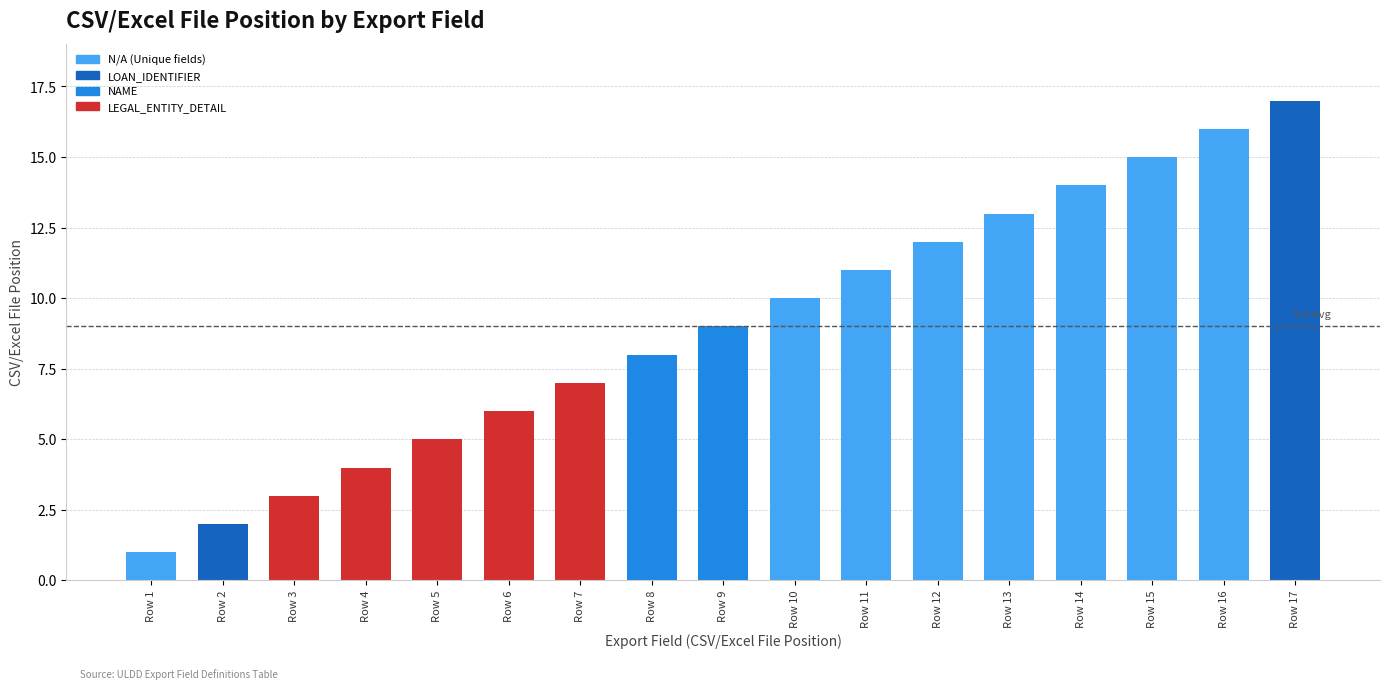

Rank the categories by value from highest to lowest.

Row 17, Row 16, Row 15, Row 14, Row 13, Row 12, Row 11, Row 10, Row 9, Row 8, Row 7, Row 6, Row 5, Row 4, Row 3, Row 2, Row 1